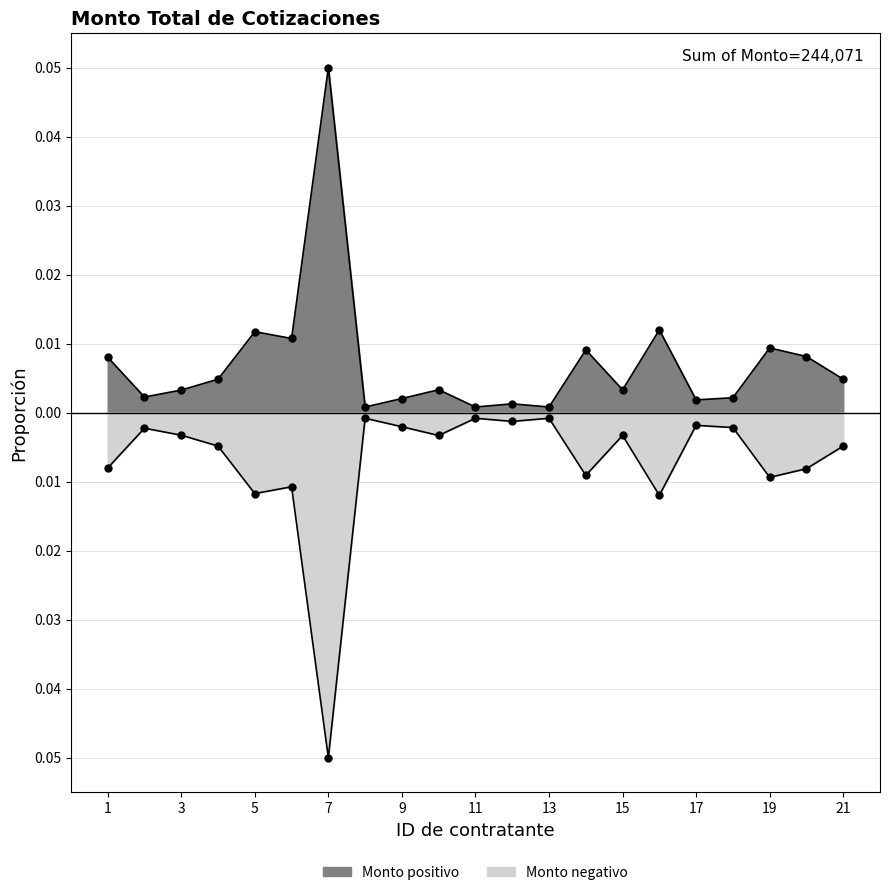

At which label is the value closest to 0?

8